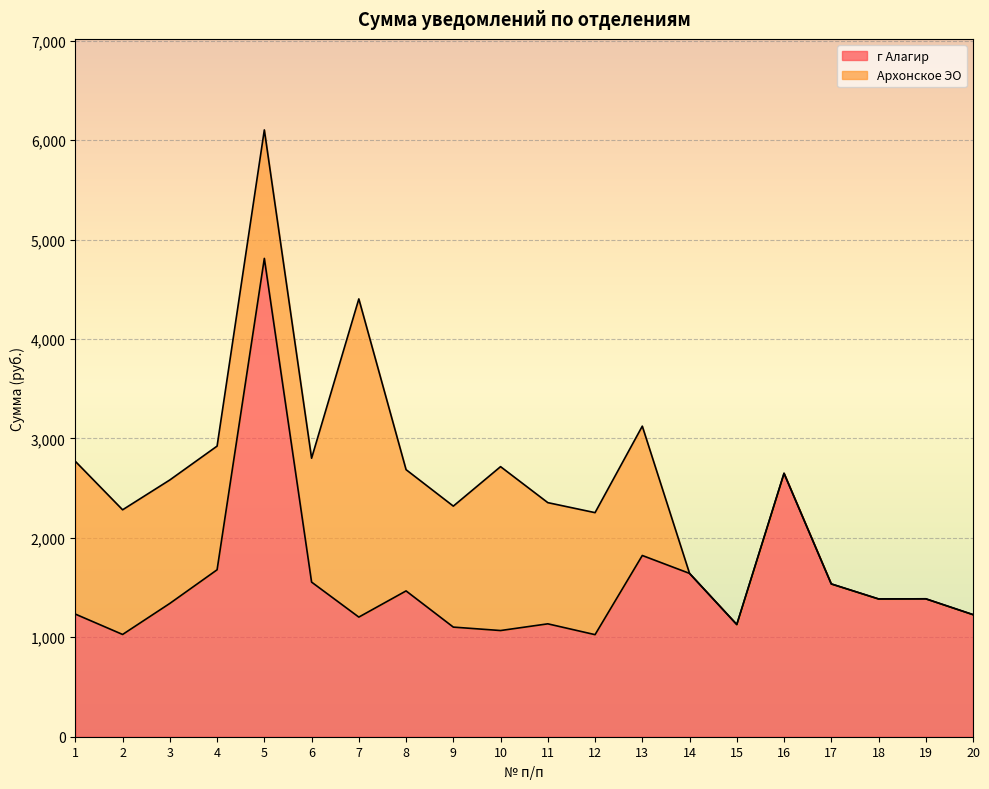

How many lines are shown in the chart?

2